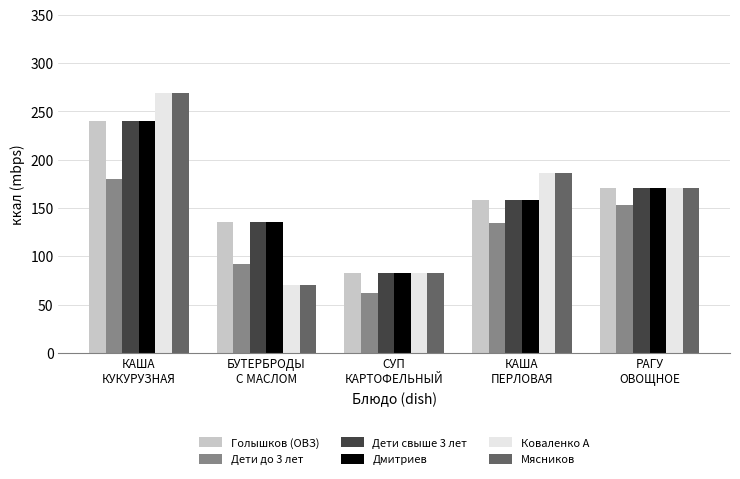

Which category has the highest value in the Голышков (ОВЗ) series?

КАША
КУКУРУЗНАЯ